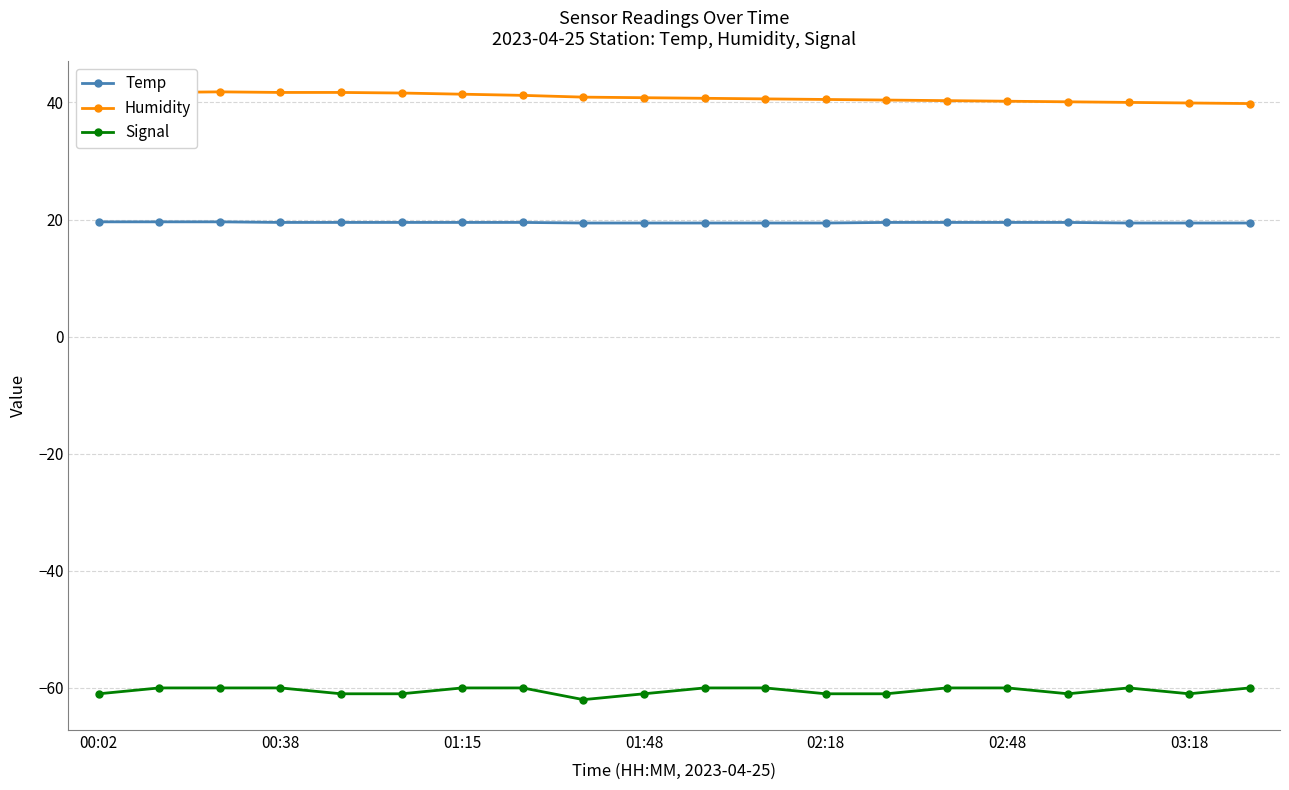

How many lines are shown in the chart?

3